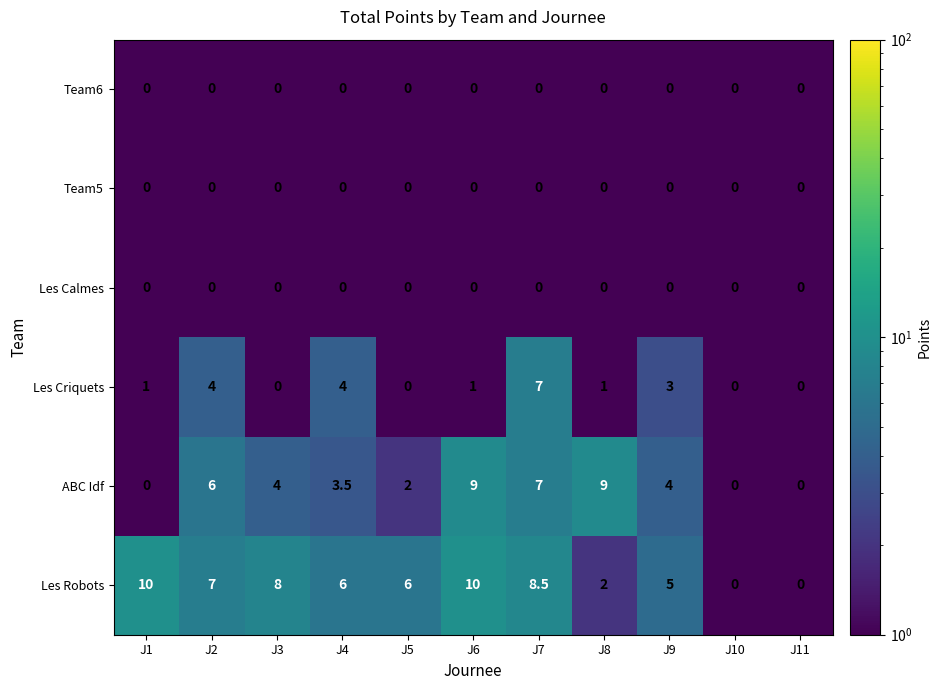

At which category is the sum across all series the highest?

J7